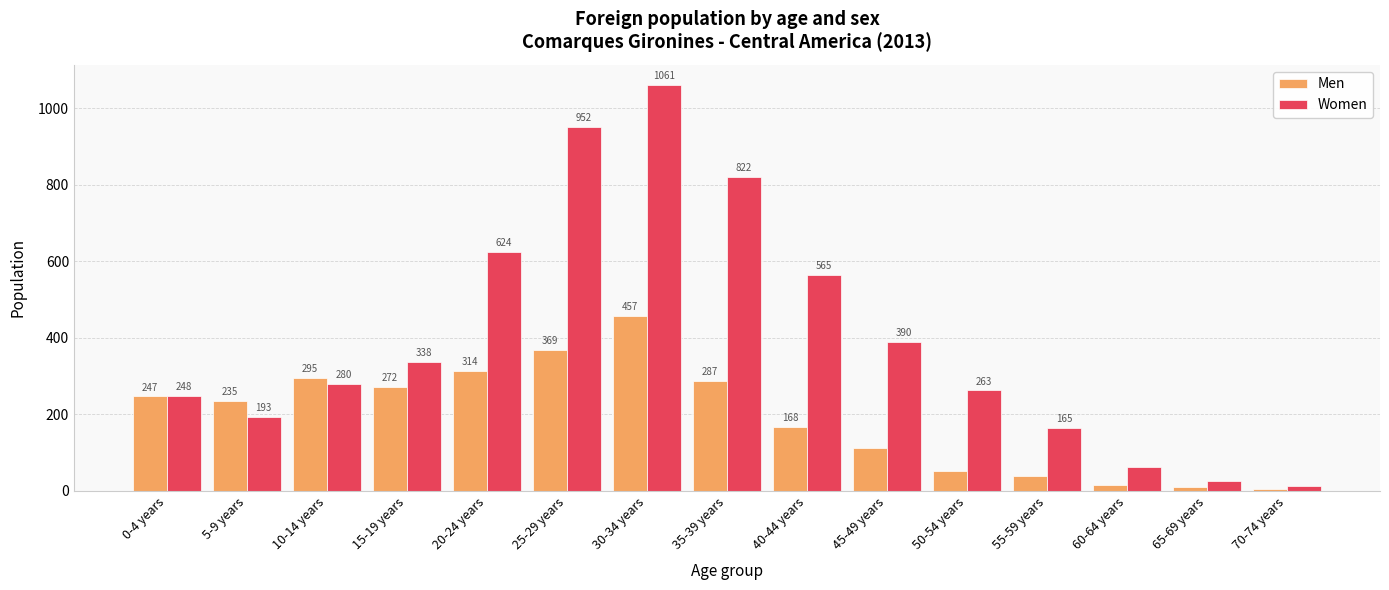

What is the label of the 12th bar from the left?

55-59 years